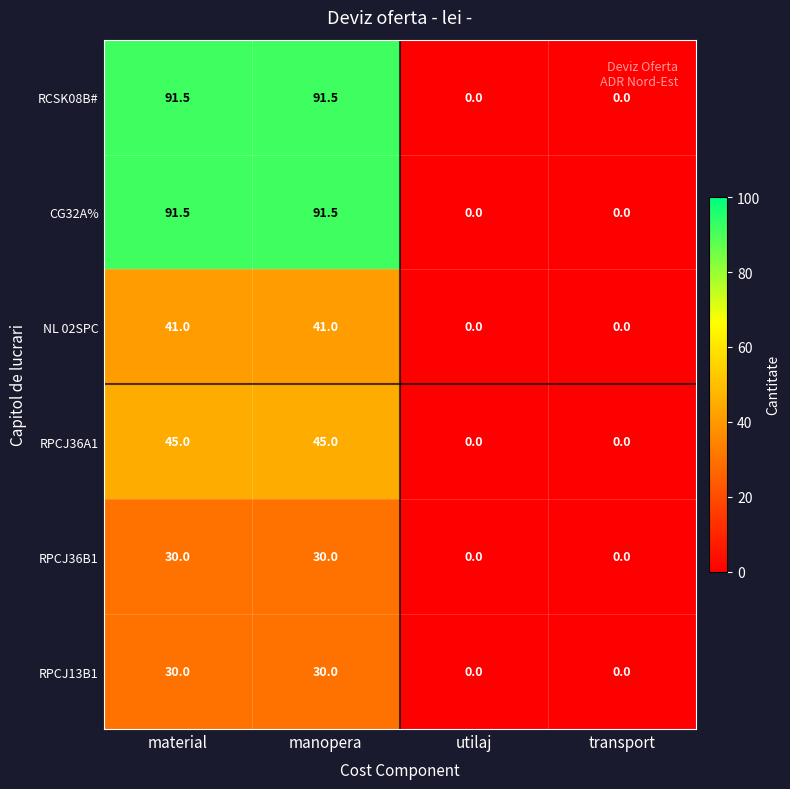

Is the value of RPCJ36A1 at material greater than the value of CG32A% at utilaj?

Yes